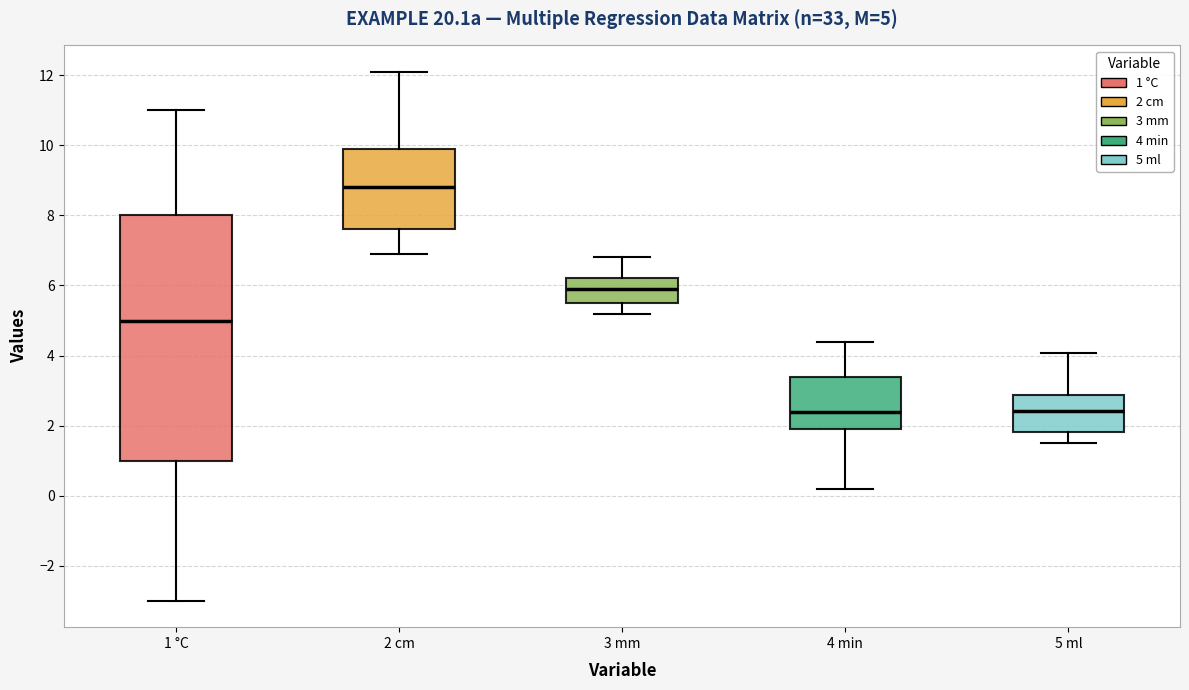

Which box has the highest median line?

2 cm